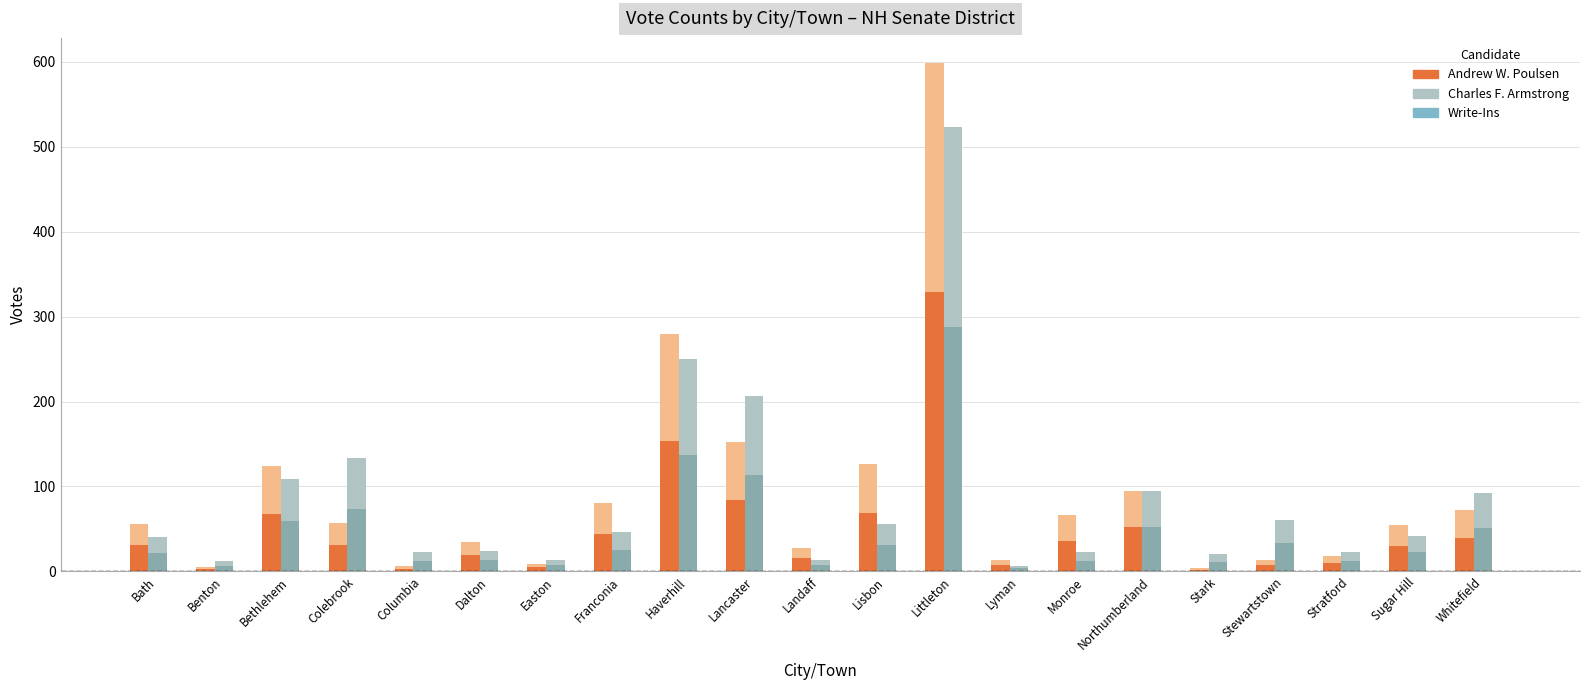

Rank the series at Franconia from highest to lowest value.

Andrew W. Poulsen, Charles F. Armstrong, Write-Ins